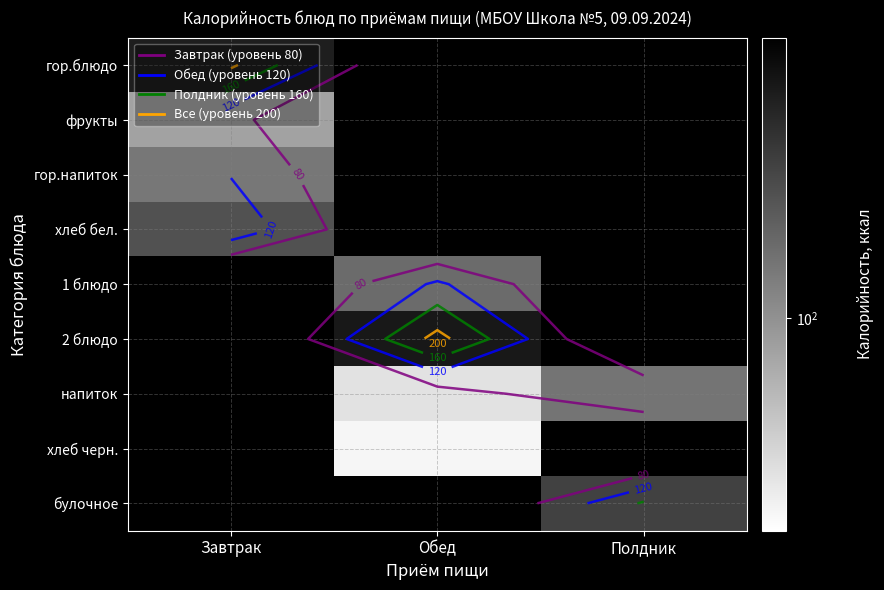

Which label corresponds to the largest value in the chart?

Обед